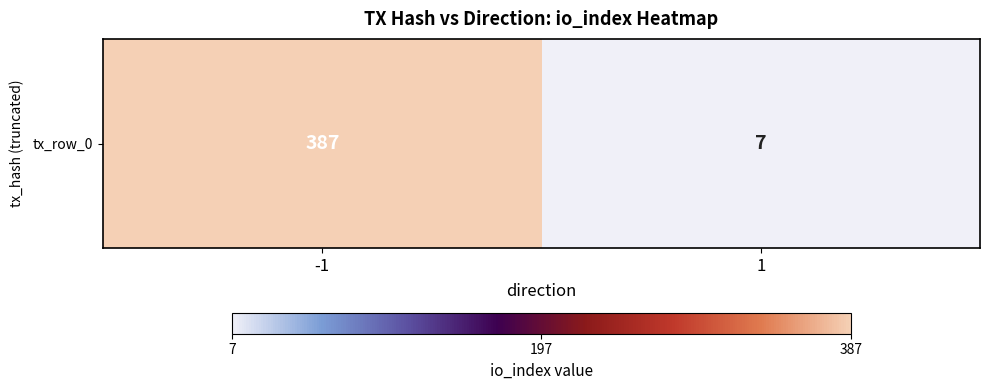

What is the difference between the values at 1 and -1?

380